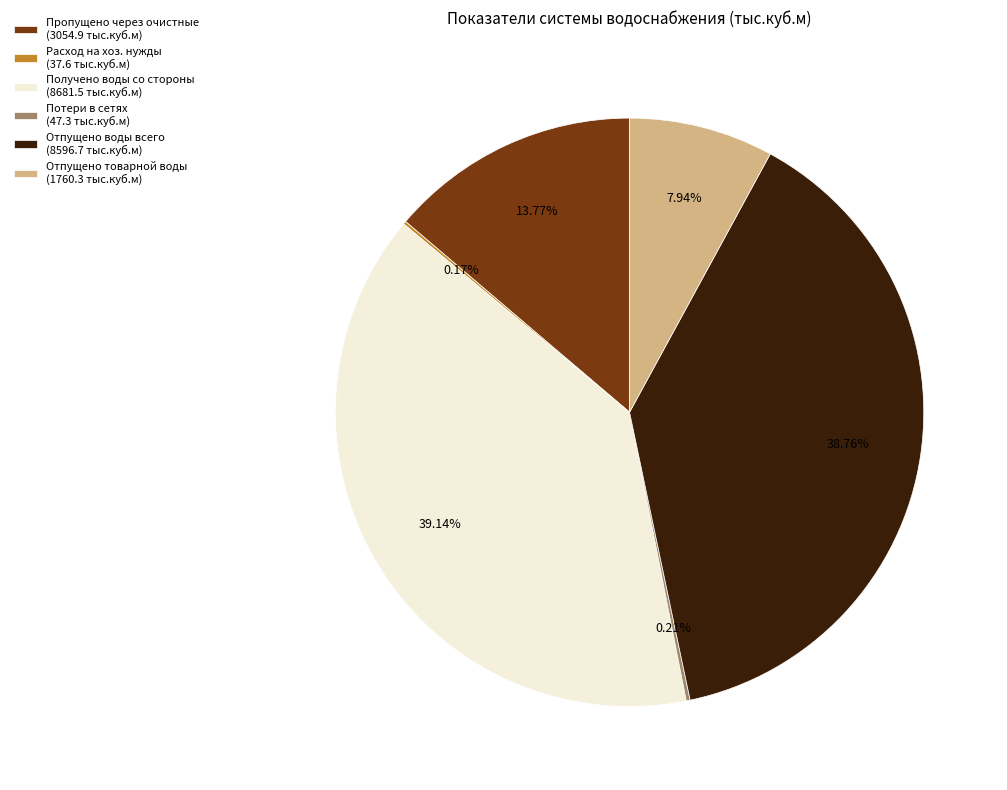

Approximately how many times larger is the value at Отпущено воды всего (8596.7 тыс.куб.м) compared to Получено воды со стороны (8681.5 тыс.куб.м)?

1.0